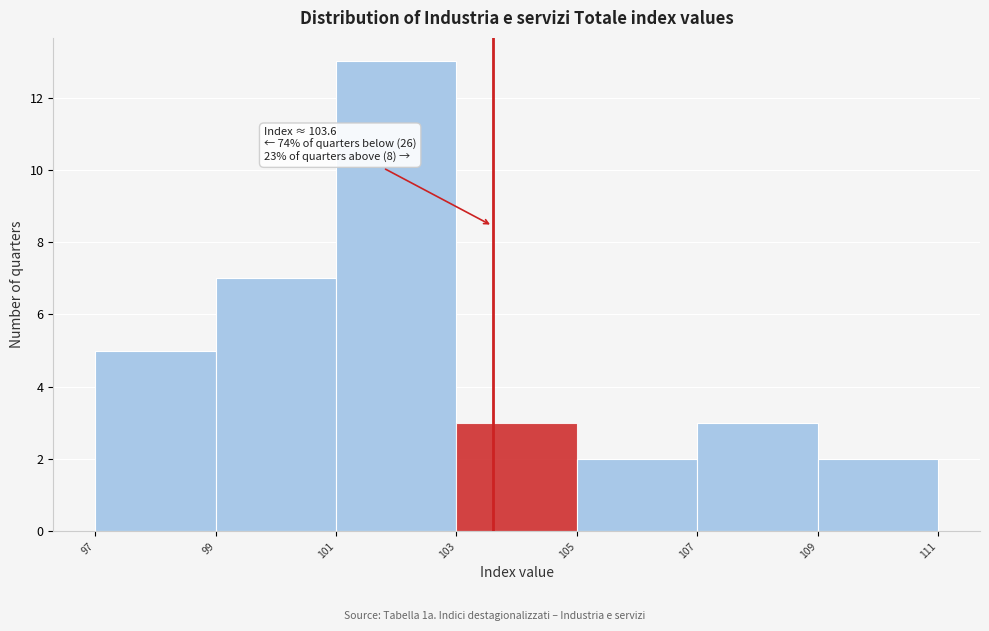

Which range on the x-axis has the tallest bar?

101 to 103